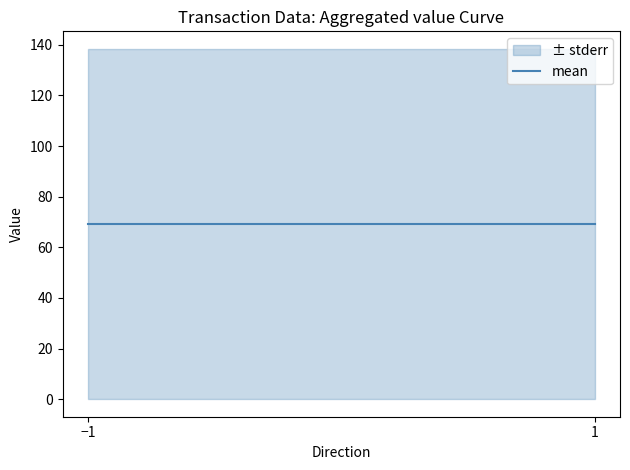

True or false: valid_mainchain and io_index cross at least once.

False